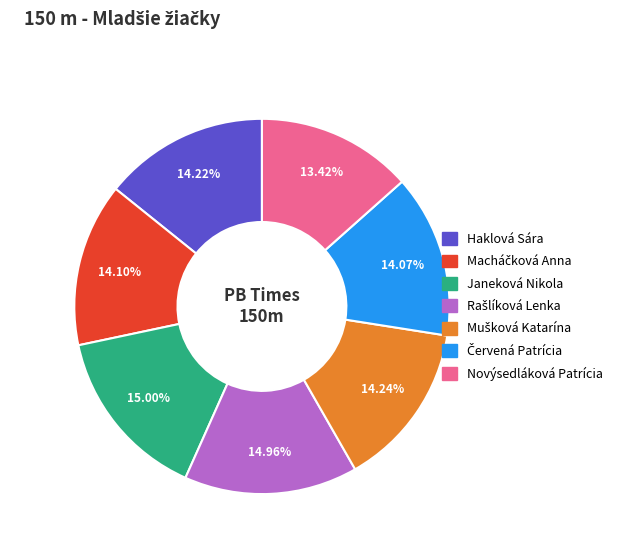

Is there any slice that represents more than half of the pie?

No